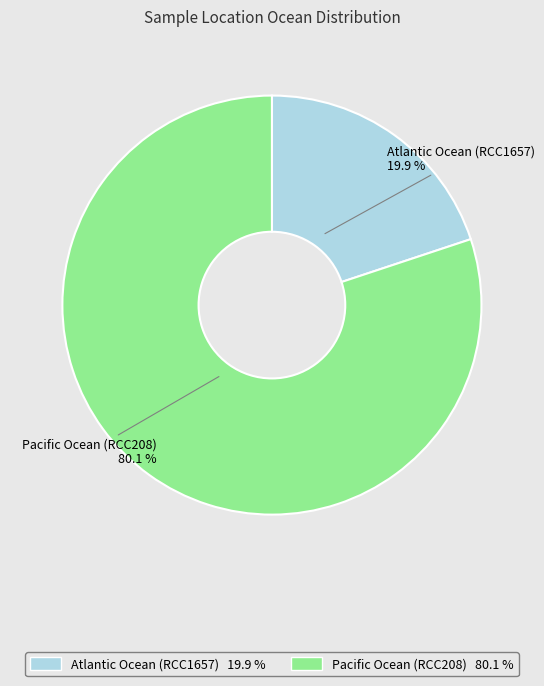

Which slice is the largest?

Pacific Ocean (RCC208)